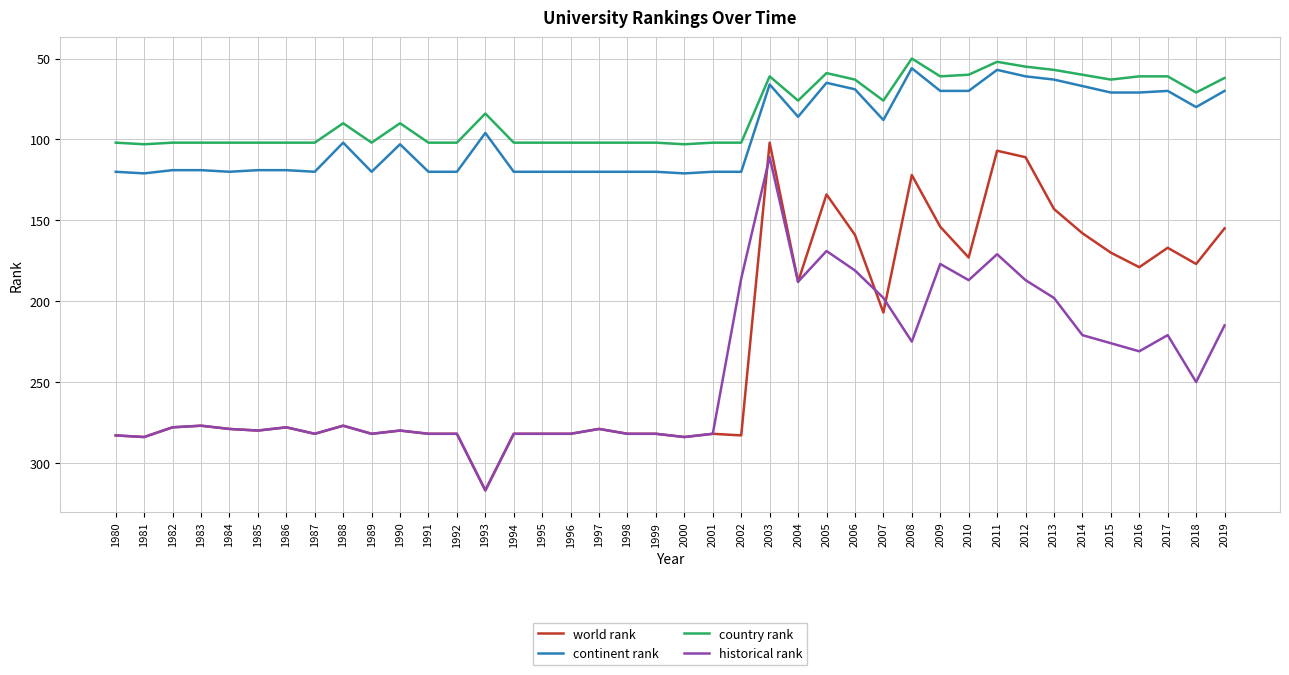

The value of historical rank at 2012 is 294. True or false?

False